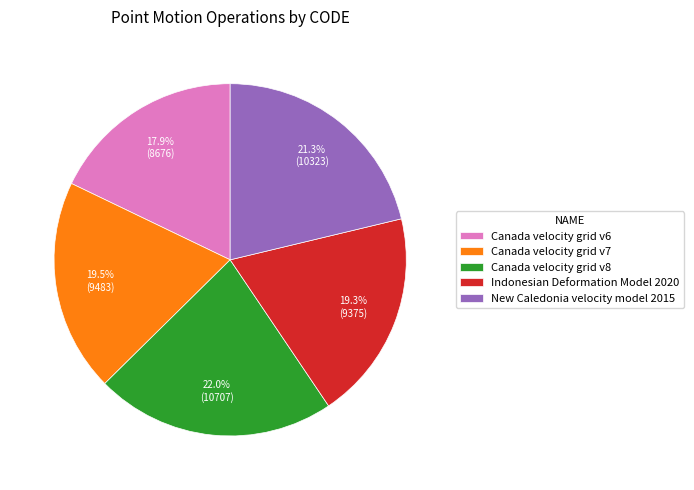

The Canada velocity grid v6 slice represents 18% of the pie. True or false?

True